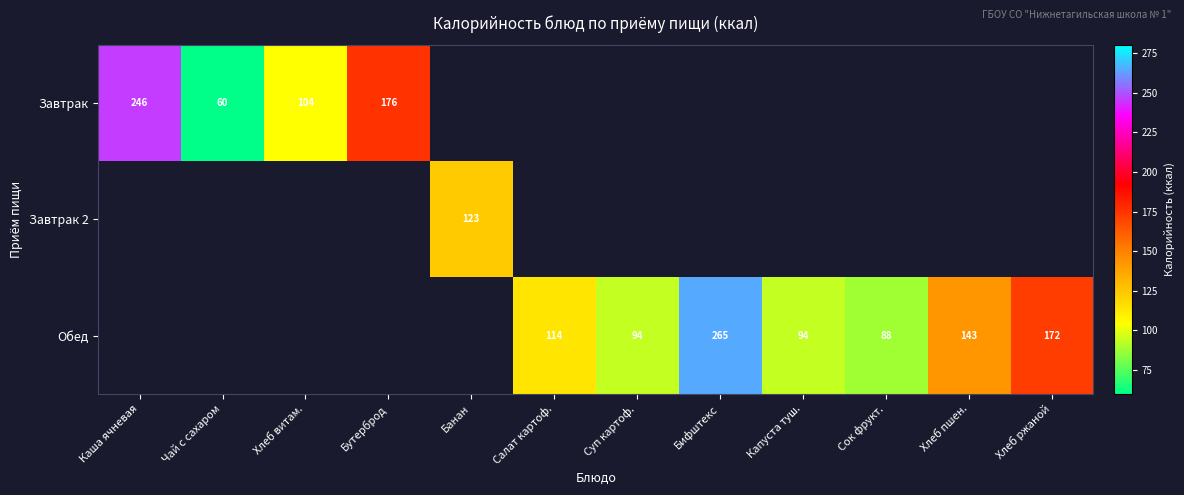

What is the difference between the Обед values at Хлеб ржаной and Капуста туш.?

78